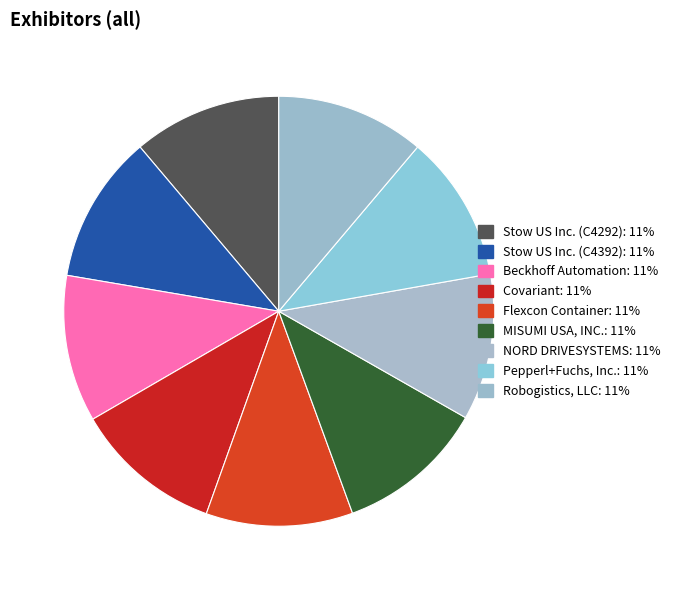

Is there any slice that represents more than half of the pie?

No